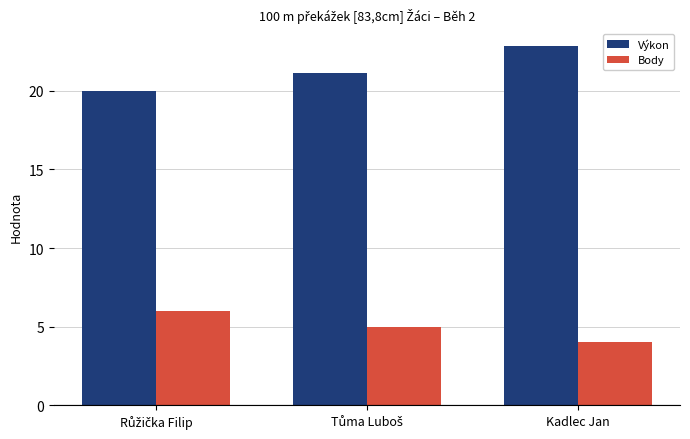

Count the number of data series in this chart.

2